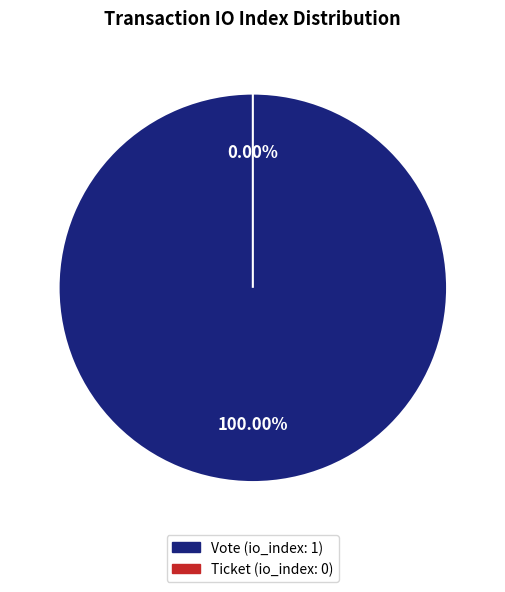

Between Ticket (io_index: 0) and Vote (io_index: 1), which is larger?

Vote (io_index: 1)